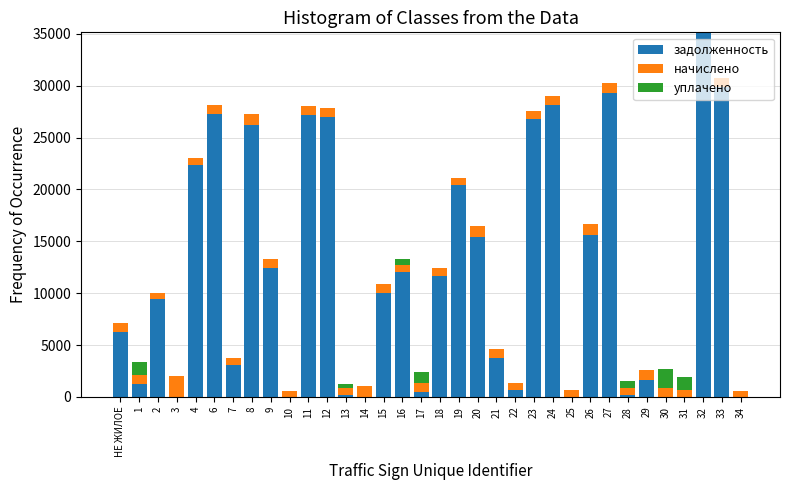

The value of задолженность at 7 is 3117.3. True or false?

True